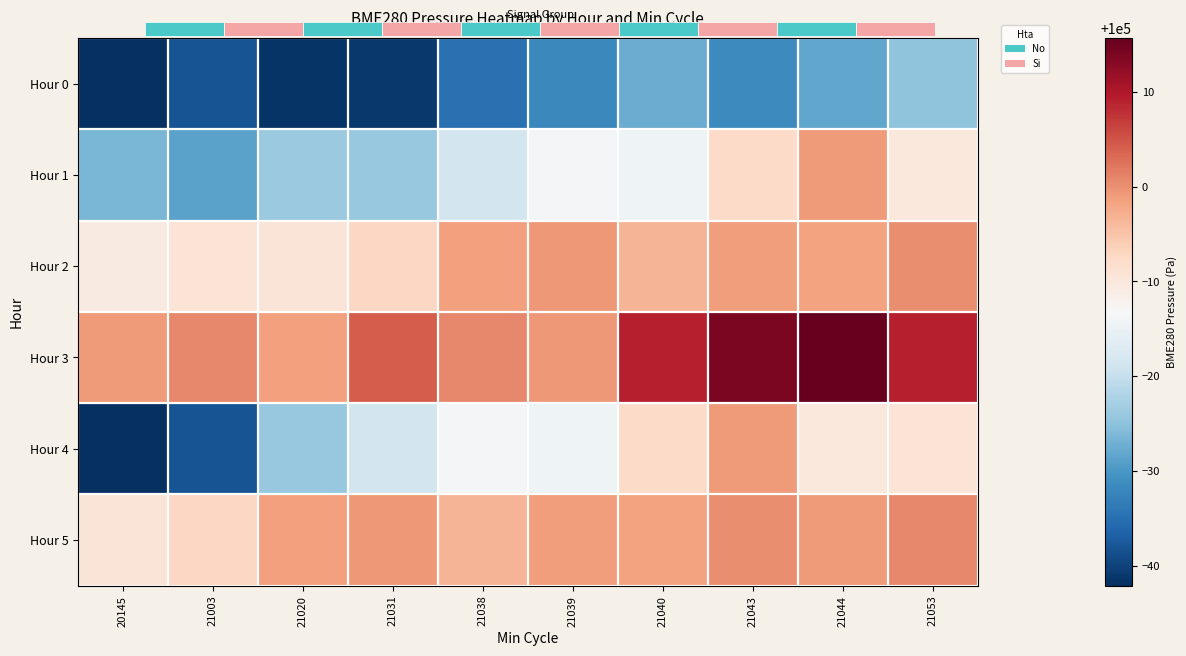

What is the sum of all Hour 1 values?

999831.0